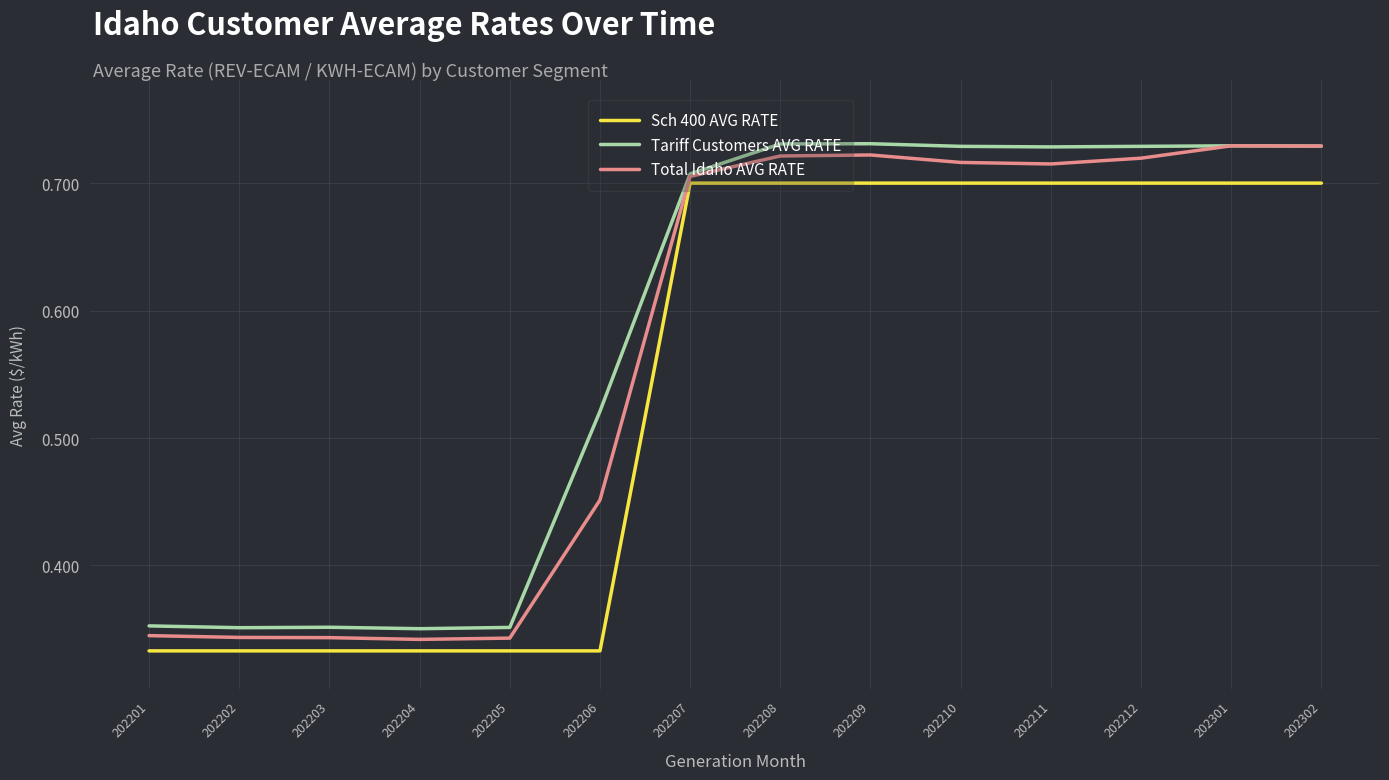

Which series has the widest spread of values?

Total Idaho AVG RATE